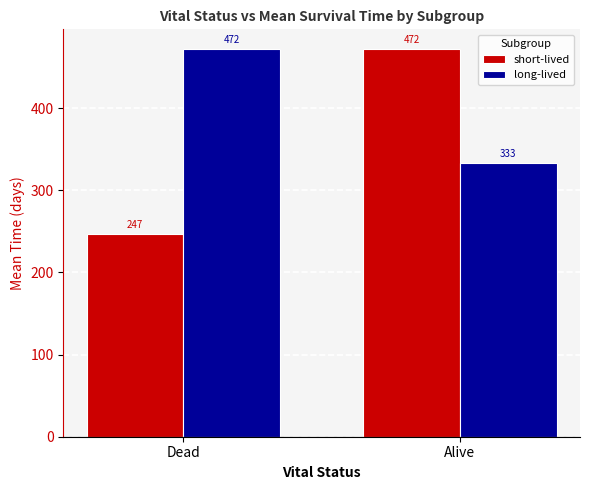

At which label is short-lived closest to 359?

Dead